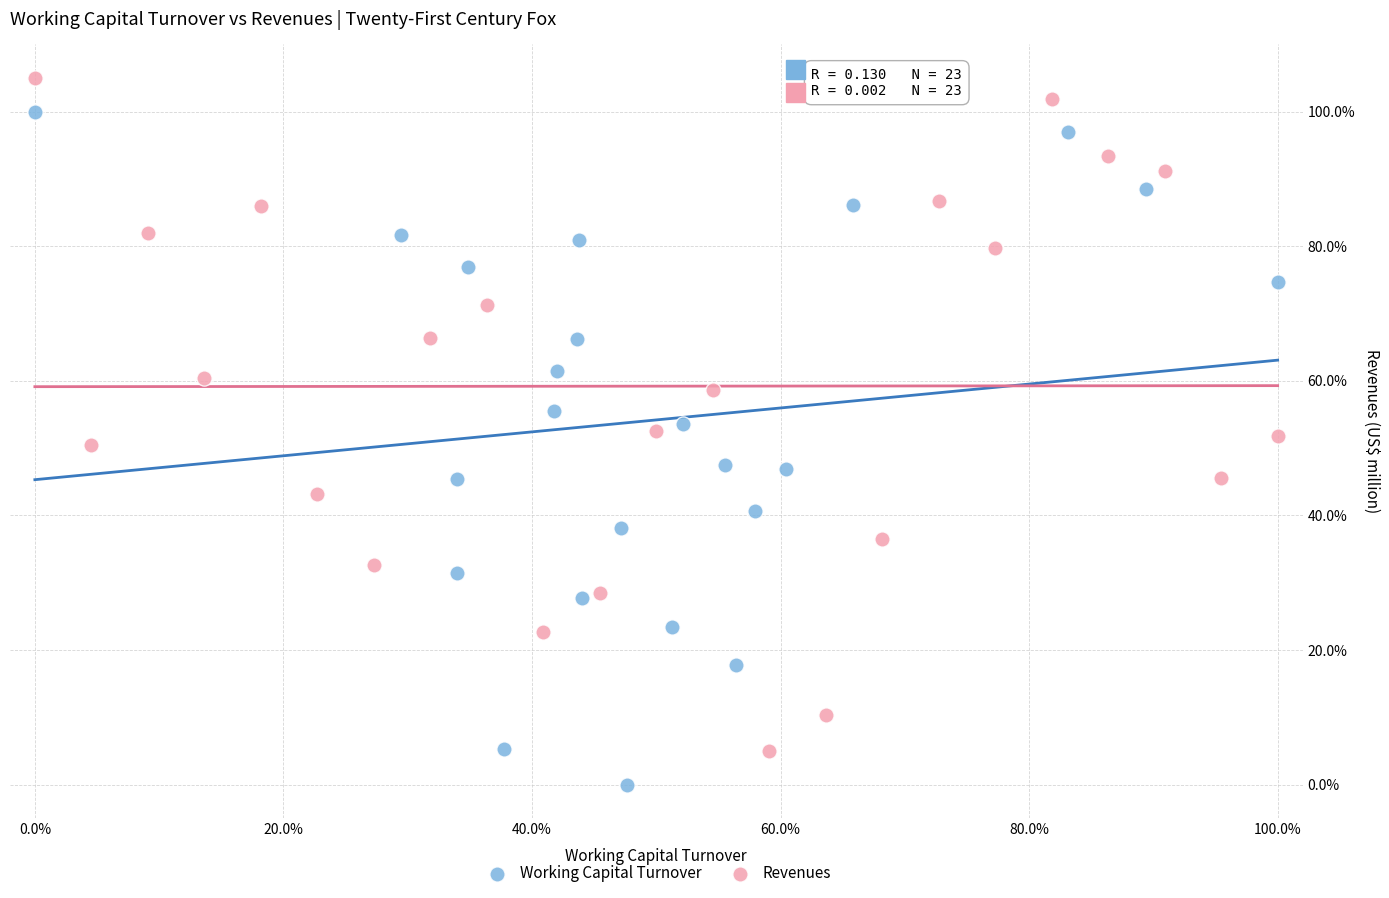

What are all the series names shown in the legend?

Working Capital Turnover, Revenues